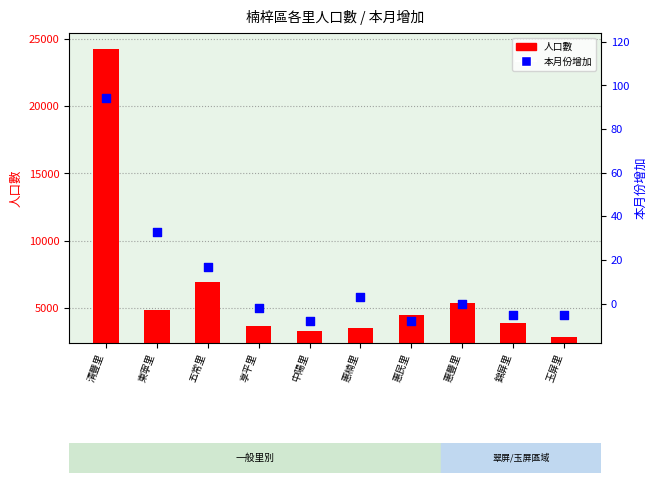

Which series contains the highest Y value?

人口數